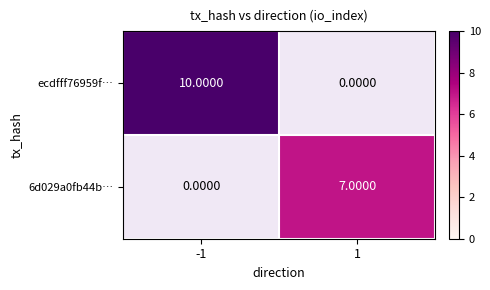

Is it true that ecdfff76959f… equals 10.0 at -1?

True